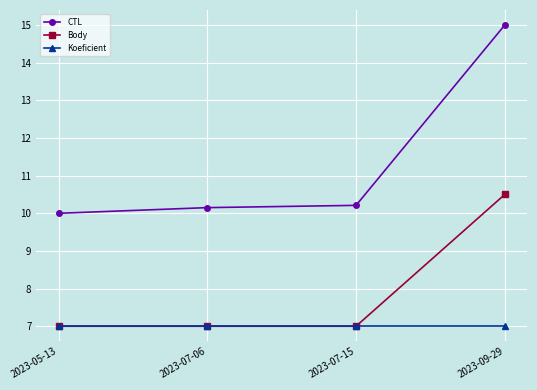

What is the highest value of the CTL series?

15.0